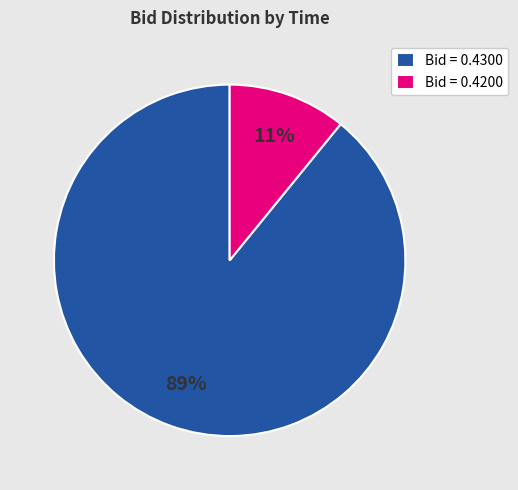

How many slices are in this pie chart?

2